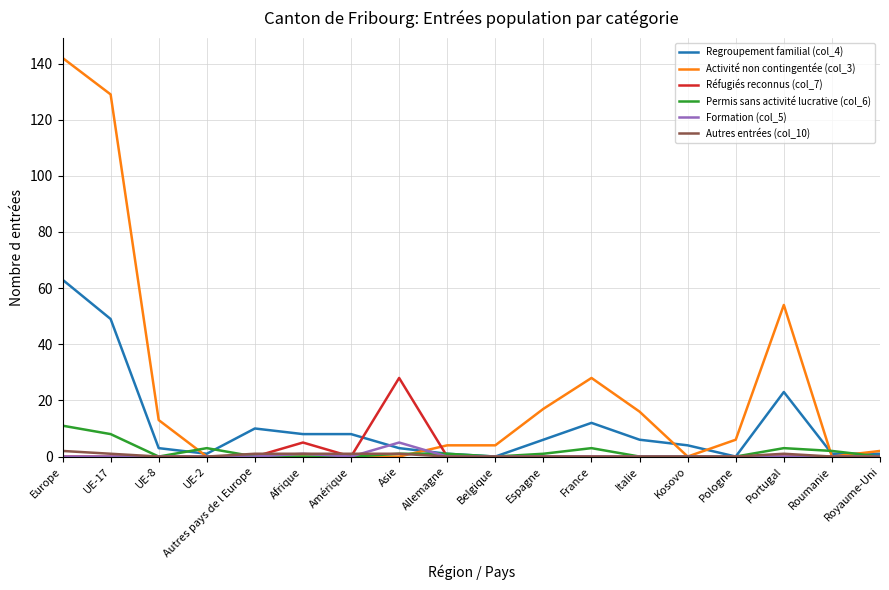

Rank the series by their maximum value, from highest to lowest.

Activité non contingentée (col_3), Regroupement familial (col_4), Réfugiés reconnus (col_7), Permis sans activité lucrative (col_6), Formation (col_5), Autres entrées (col_10)